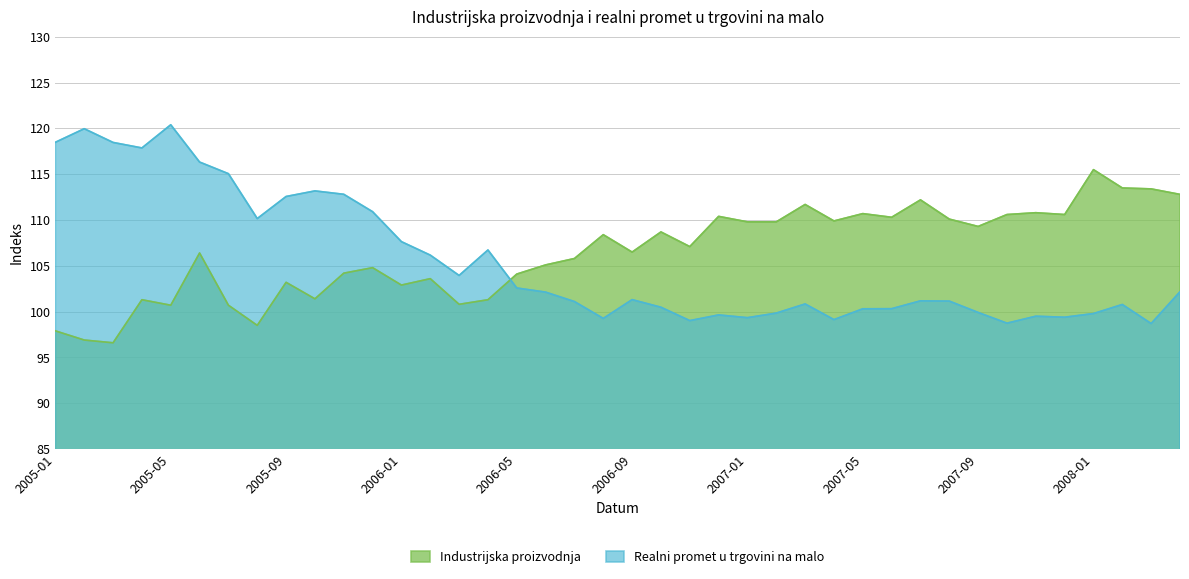

Reading left to right, list all the values displayed in this chart.

Industrijska proizvodnja: 2005-01=97.9	2005-02=96.9	2005-03=96.6	2005-04=101.3	2005-05=100.7	2005-06=106.4	2005-07=100.7	2005-08=98.5	2005-09=103.2	2005-10=101.4	2005-11=104.2	2005-12=104.8	2006-01=102.9	2006-02=103.6	2006-03=100.8	2006-04=101.3	2006-05=104.1	2006-06=105.1	2006-07=105.8	2006-08=108.4	2006-09=106.5	2006-10=108.7	2006-11=107.1	2006-12=110.4	2007-01=109.8	2007-02=109.8	2007-03=111.7	2007-04=109.9	2007-05=110.7	2007-06=110.3	2007-07=112.2	2007-08=110.1	2007-09=109.3	2007-10=110.6	2007-11=110.8	2007-12=110.6	2008-01=115.5	2008-02=113.5	2008-03=113.4	2008-04=112.8
Realni promet u trgovini na malo: 2005-01=118.5	2005-02=120.0	2005-03=118.5	2005-04=117.9	2005-05=120.4	2005-06=116.3	2005-07=115.1	2005-08=110.2	2005-09=112.6	2005-10=113.2	2005-11=112.8	2005-12=110.9	2006-01=107.6	2006-02=106.2	2006-03=104.0	2006-04=106.7	2006-05=102.6	2006-06=102.1	2006-07=101.1	2006-08=99.3	2006-09=101.3	2006-10=100.5	2006-11=99.0	2006-12=99.6	2007-01=99.3	2007-02=99.8	2007-03=100.8	2007-04=99.1	2007-05=100.3	2007-06=100.3	2007-07=101.2	2007-08=101.2	2007-09=99.9	2007-10=98.7	2007-11=99.5	2007-12=99.4	2008-01=99.8	2008-02=100.8	2008-03=98.7	2008-04=102.2